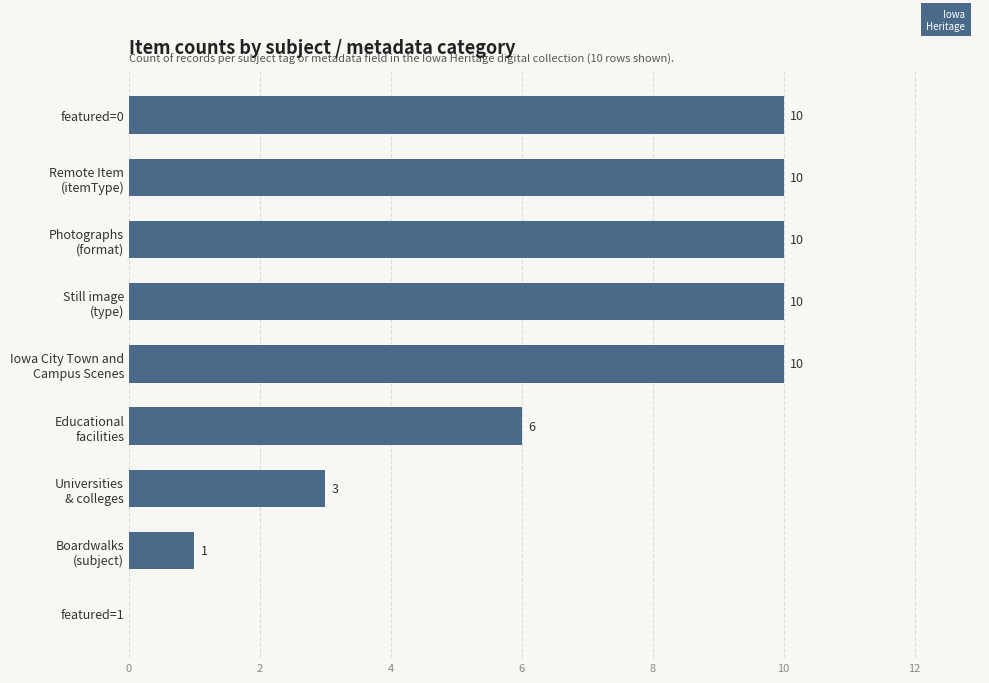

What is the greatest value displayed?

10